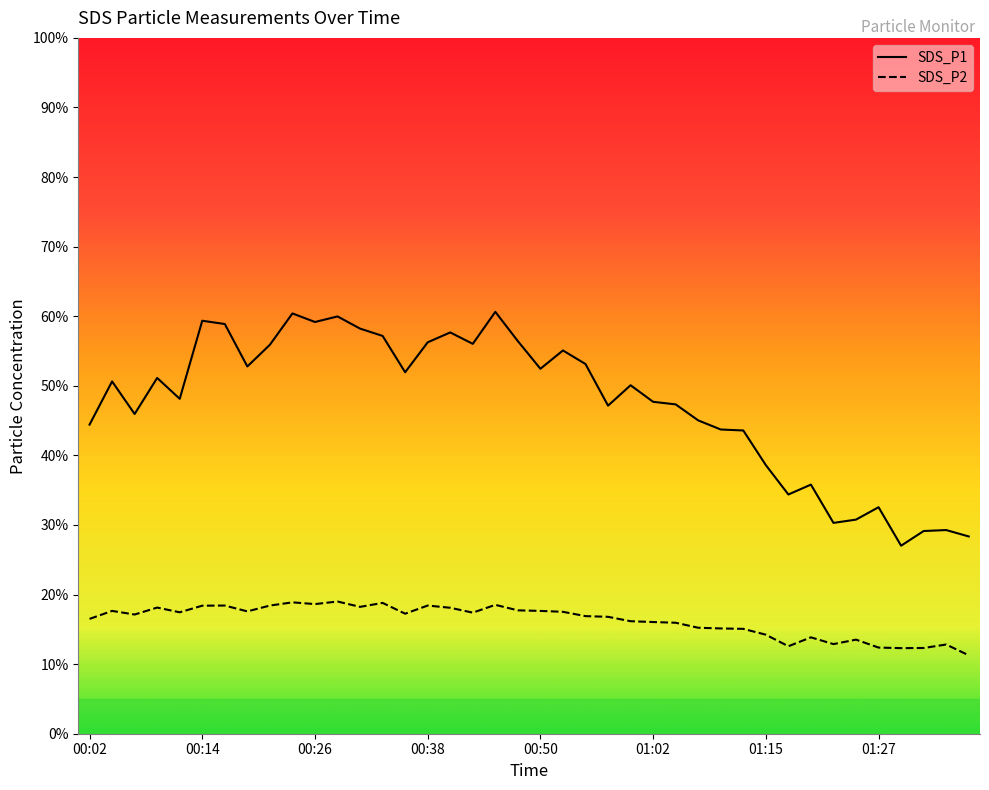

Which series has the largest range (max minus min)?

SDS_P1